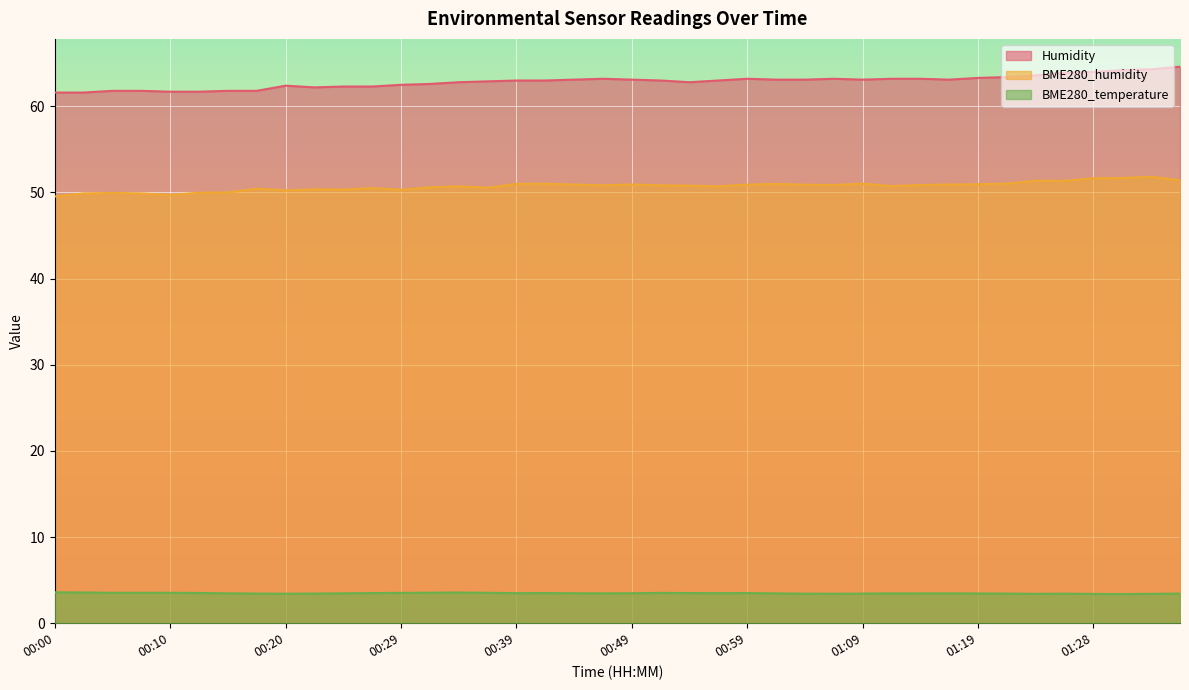

Reading left to right, list all the values displayed in this chart.

Humidity: 00:00=61.6	00:02=61.6	00:05=61.8	00:07=61.8	00:10=61.7	00:12=61.7	00:15=61.8	00:17=61.8	00:20=62.4	00:22=62.2	00:24=62.3	00:27=62.3	00:29=62.5	00:32=62.6	00:34=62.8	00:37=62.9	00:39=63.0	00:42=63.0	00:44=63.1	00:47=63.2	00:49=63.1	00:52=63.0	00:54=62.8	00:56=63.0	00:59=63.2	01:01=63.1	01:04=63.1	01:06=63.2	01:09=63.1	01:11=63.2	01:14=63.2	01:16=63.1	01:19=63.3	01:21=63.4	01:23=63.6	01:26=63.9	01:28=64.0	01:31=64.2	01:33=64.3	01:36=64.6
BME280_humidity: 00:00=49.5	00:02=49.9	00:05=50.0	00:07=49.9	00:10=49.7	00:12=50.0	00:15=50.0	00:17=50.4	00:20=50.2	00:22=50.4	00:24=50.3	00:27=50.5	00:29=50.3	00:32=50.6	00:34=50.7	00:37=50.6	00:39=51.0	00:42=51.0	00:44=50.9	00:47=50.8	00:49=50.9	00:52=50.8	00:54=50.8	00:56=50.7	00:59=50.9	01:01=51.0	01:04=50.9	01:06=50.9	01:09=51.0	01:11=50.7	01:14=50.9	01:16=50.9	01:19=51.0	01:21=51.0	01:23=51.4	01:26=51.4	01:28=51.6	01:31=51.7	01:33=51.8	01:36=51.4
BME280_temperature: 00:00=3.6	00:02=3.6	00:05=3.5	00:07=3.5	00:10=3.5	00:12=3.5	00:15=3.5	00:17=3.4	00:20=3.4	00:22=3.4	00:24=3.5	00:27=3.5	00:29=3.5	00:32=3.5	00:34=3.6	00:37=3.5	00:39=3.5	00:42=3.5	00:44=3.5	00:47=3.5	00:49=3.5	00:52=3.5	00:54=3.5	00:56=3.5	00:59=3.5	01:01=3.5	01:04=3.4	01:06=3.4	01:09=3.4	01:11=3.5	01:14=3.5	01:16=3.5	01:19=3.5	01:21=3.4	01:23=3.4	01:26=3.4	01:28=3.4	01:31=3.4	01:33=3.4	01:36=3.4